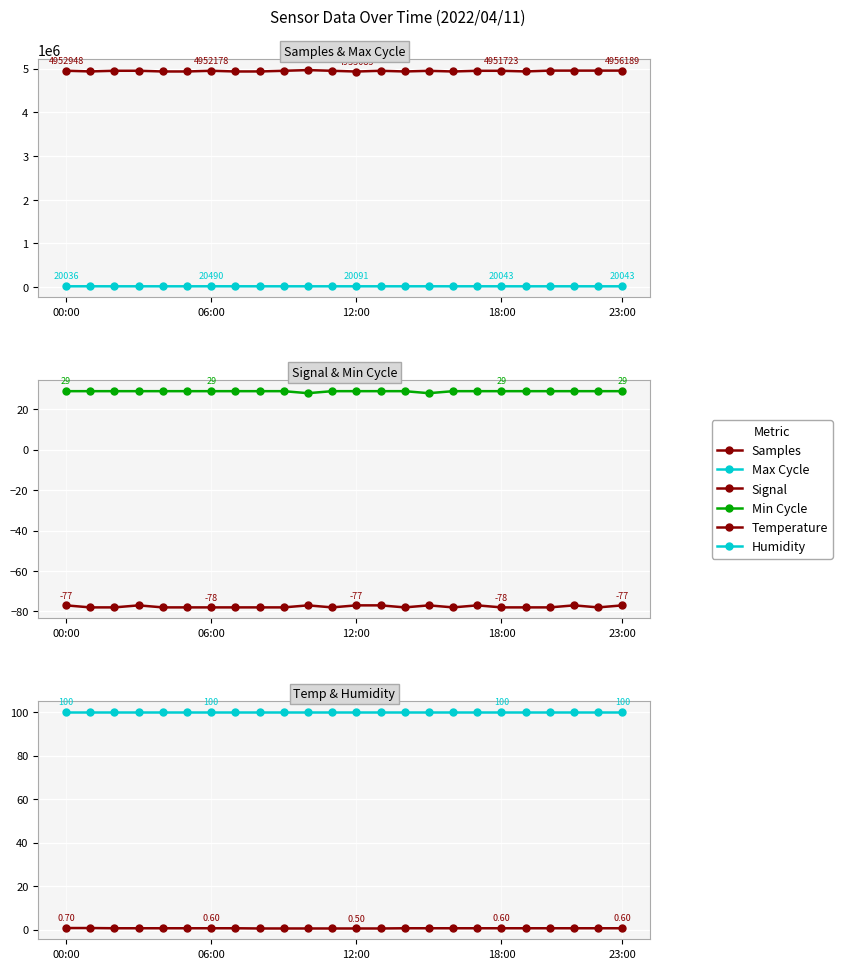

How many Min Cycle values are between 29 and 30?

22